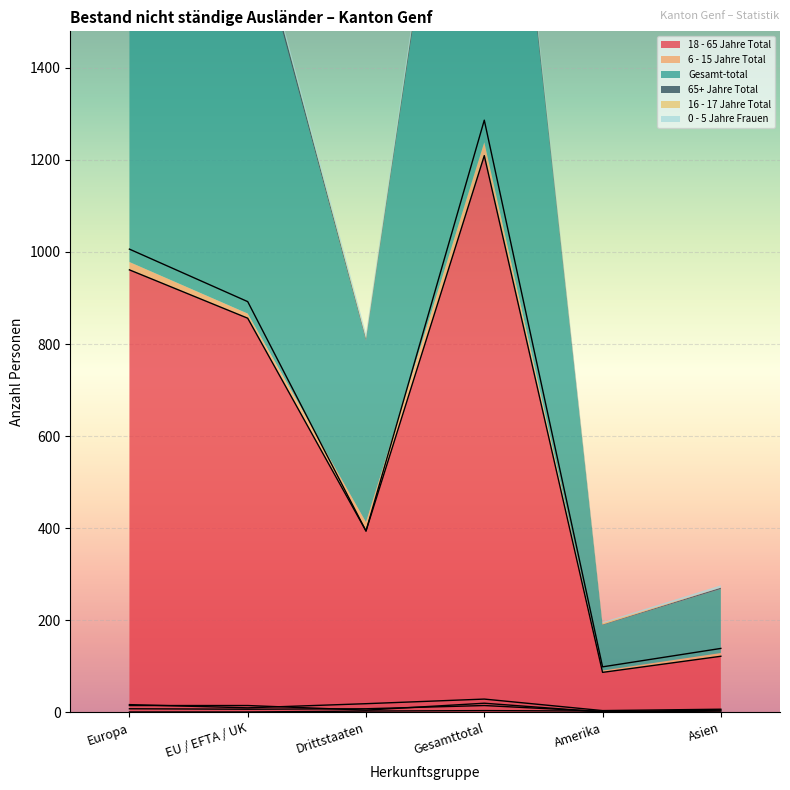

Which series has the largest range (max minus min)?

Gesamt-total